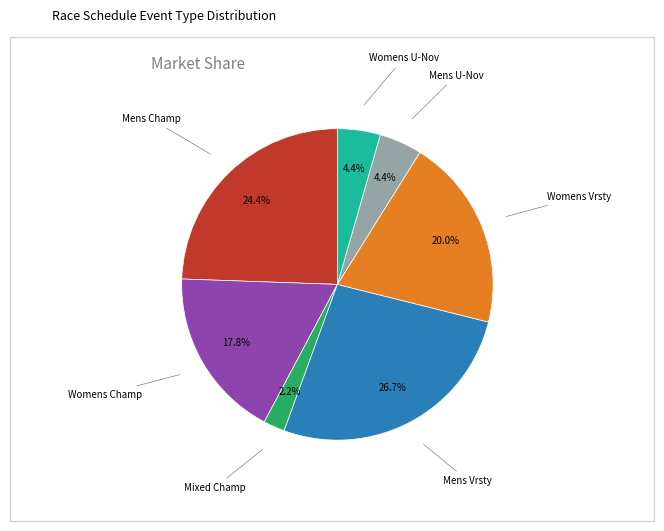

Is there any slice that represents more than half of the pie?

No